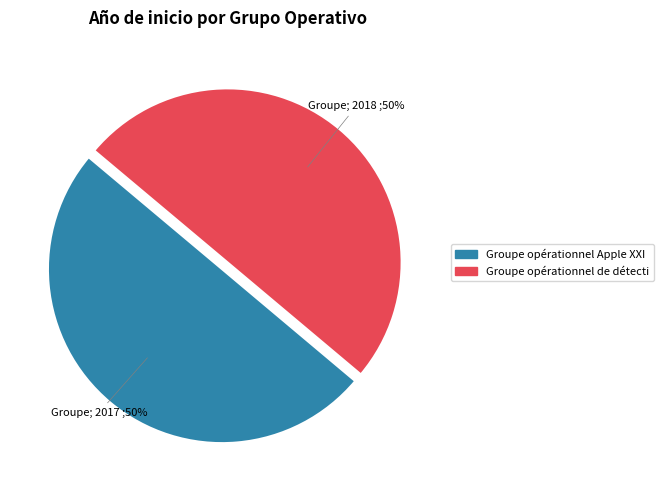

Count the number of slices in the pie.

2